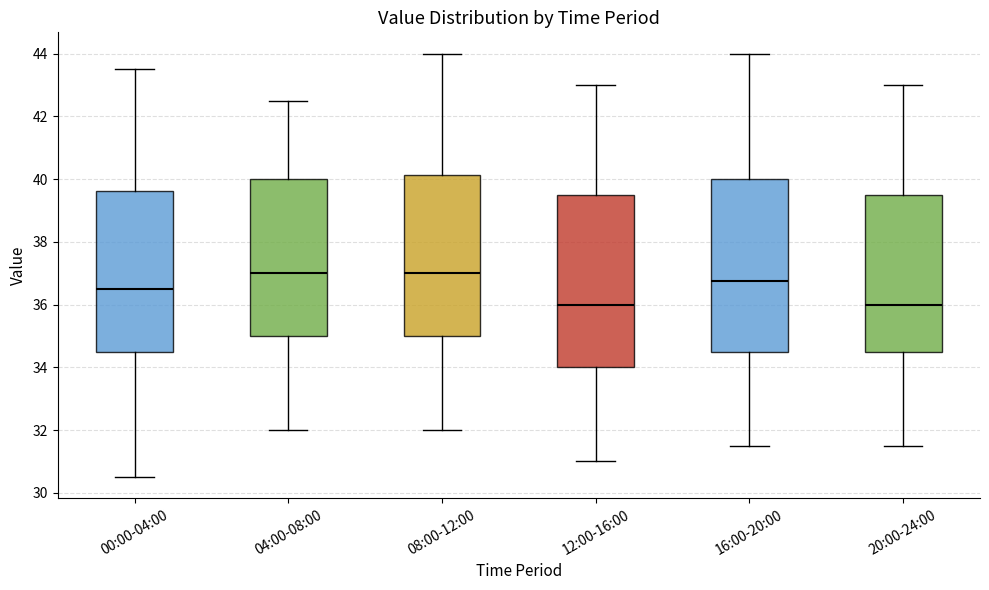

Where does the median line of the box for 04:00-08:00 sit on the y-axis? The values are not printed on the chart, so give them approximately, as read against the axis.

37.0